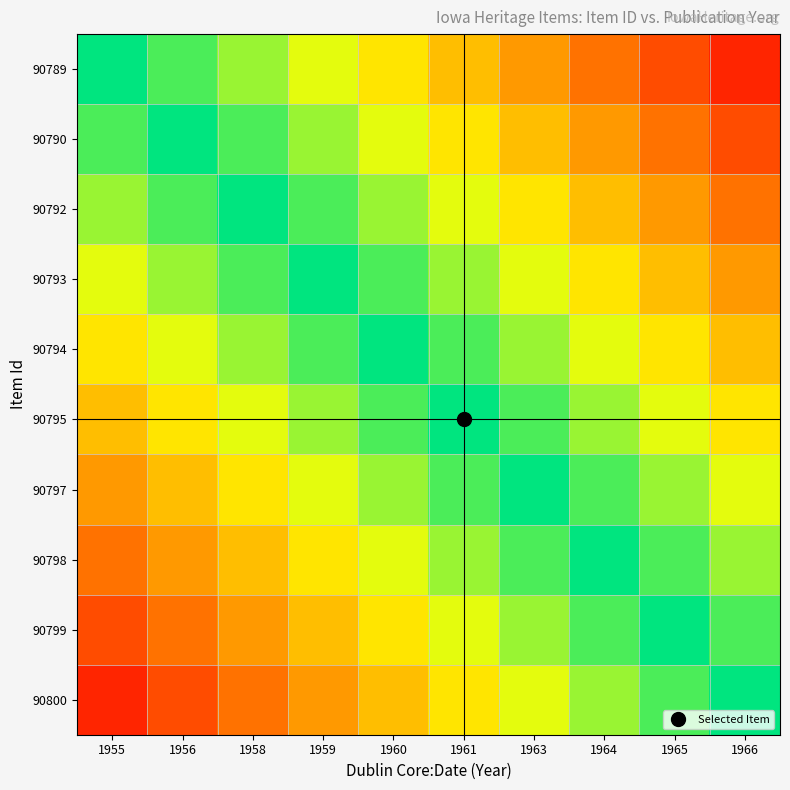

List the series in order of their peak value, lowest first.

90794, 90795, 90793, 90797, 90792, 90798, 90790, 90799, 90789, 90800